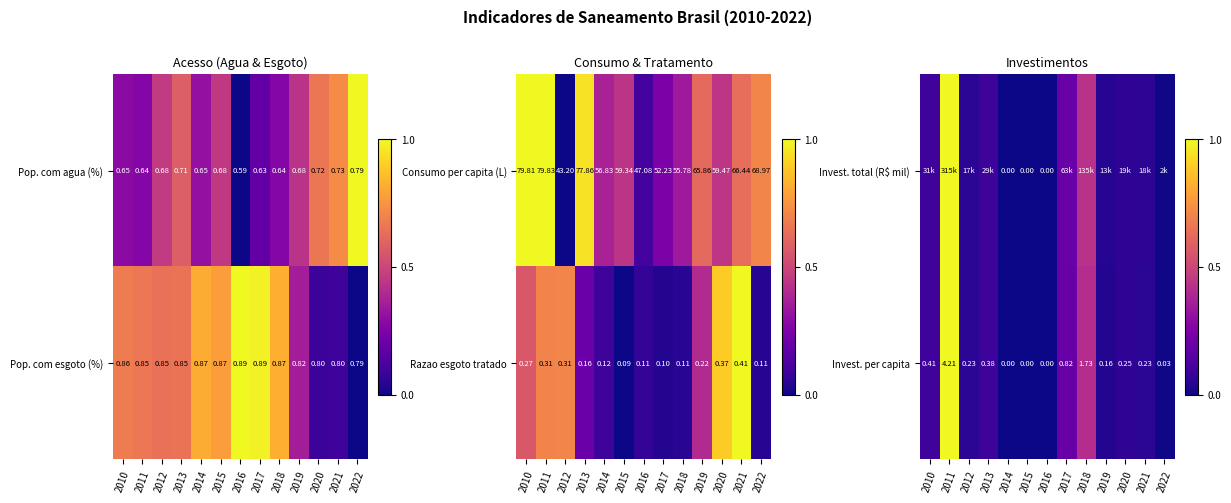

Between 2019 and 2016, which is larger?

2019